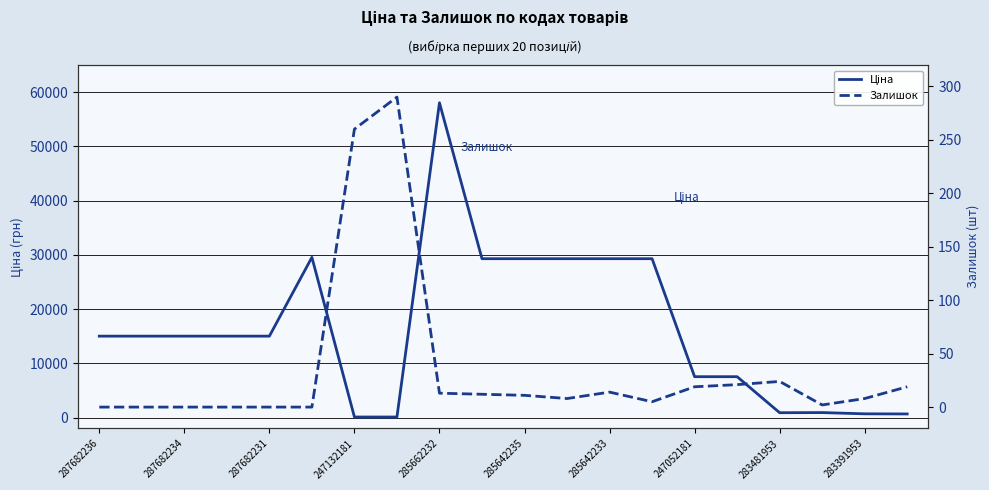

How many categories are shown in the chart?

20